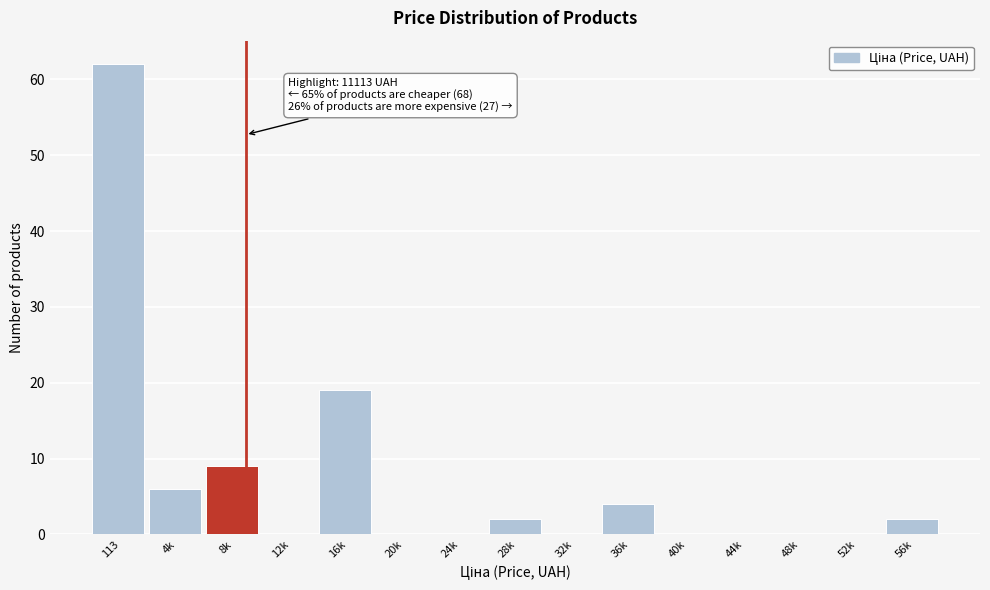

Reading left to right, list all the values displayed in this chart.

113=62	4k=6	8k=9	12k=0	16k=19	20k=0	24k=0	28k=2	32k=0	36k=4	40k=0	44k=0	48k=0	52k=0	56k=2